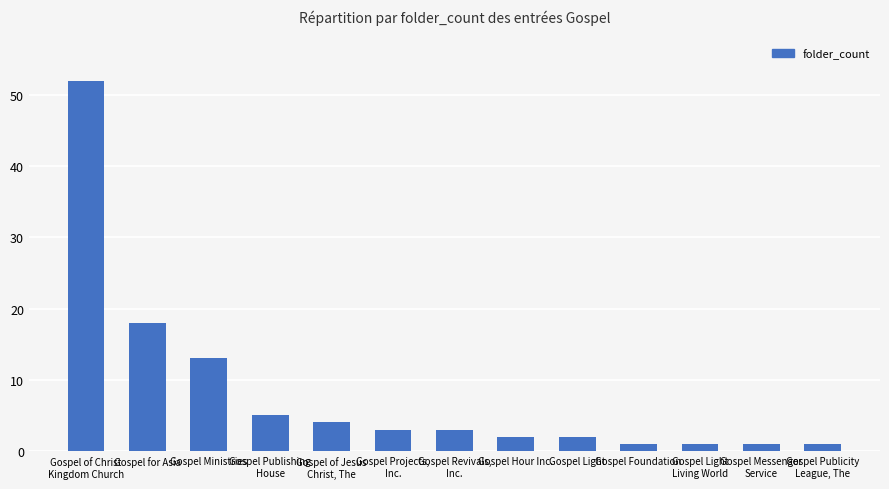

How many series are shown in this chart?

1